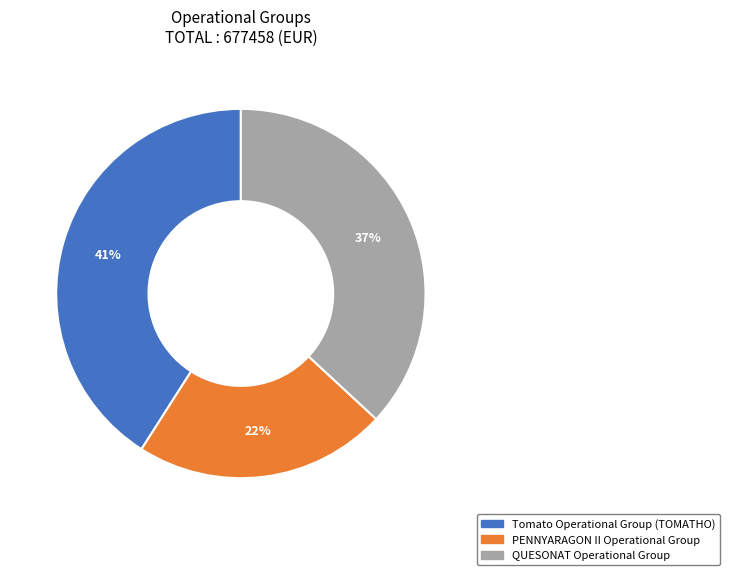

Is there a majority slice in this chart?

No